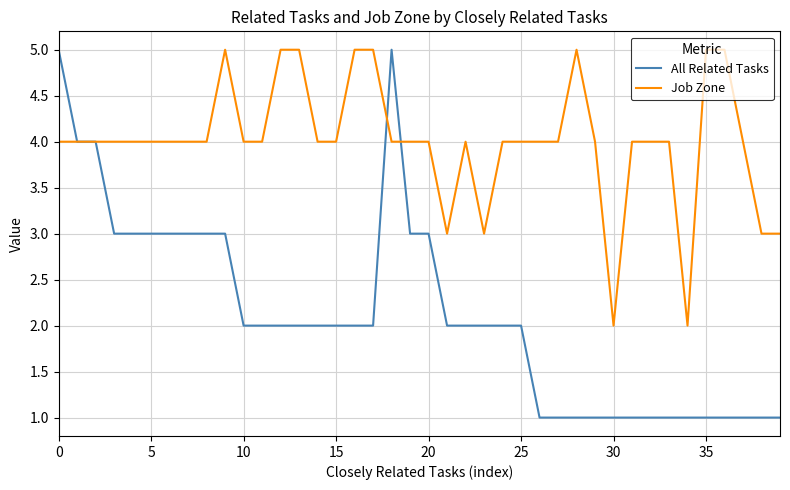

Which series has the widest spread of values?

All Related Tasks